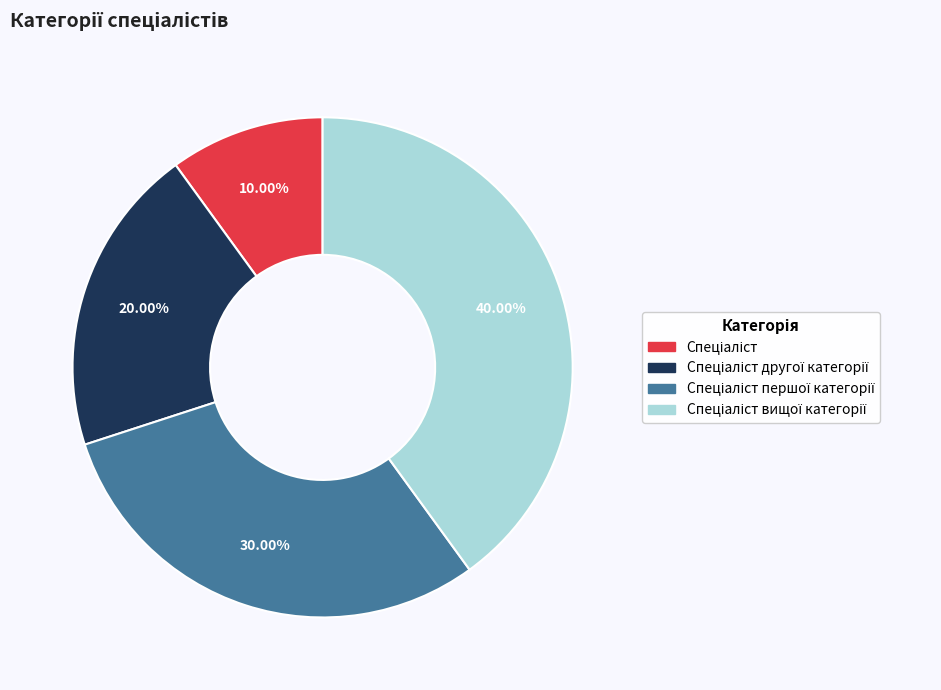

Is there a majority slice in this chart?

No